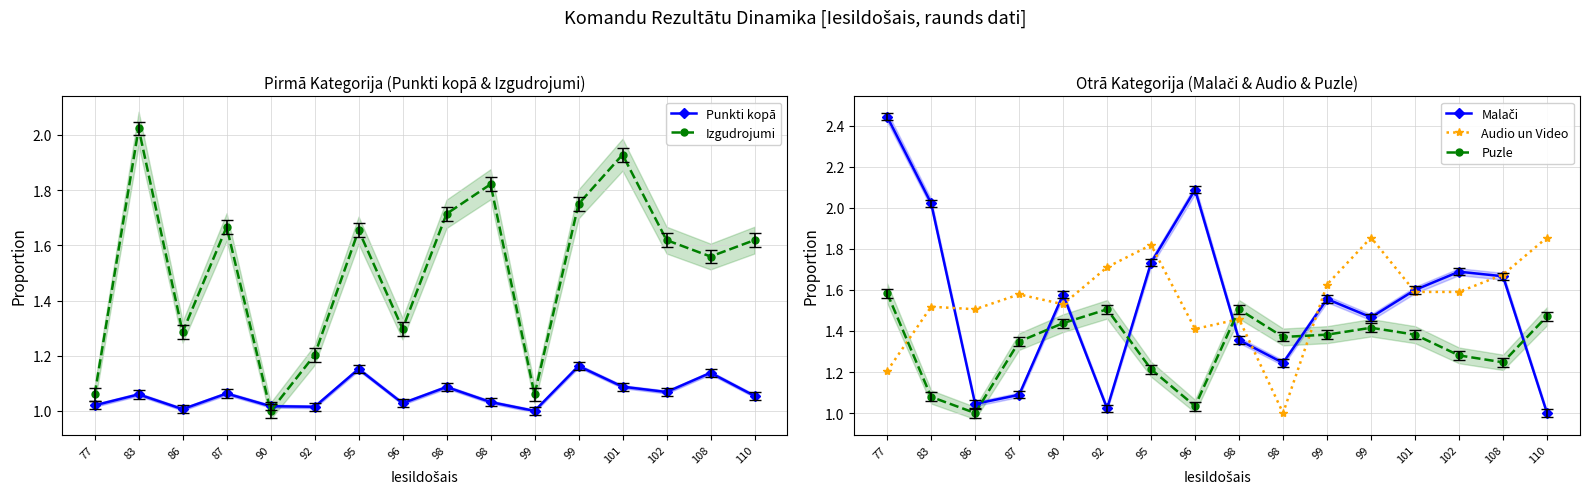

Reading right to left, what are all the values shown in this chart?

Punkti kopā: 110=1.1	108=1.1	102=1.1	101=1.1	99=1.2	99=1.0	98=1.0	98=1.1	96=1.0	95=1.2	92=1.0	90=1.0	87=1.1	86=1.0	83=1.1	77=1.0
Izgudrojumi: 110=1.6	108=1.6	102=1.6	101=1.9	99=1.8	99=1.1	98=1.8	98=1.7	96=1.3	95=1.7	92=1.2	90=1.0	87=1.7	86=1.3	83=2.0	77=1.1
Malači: 110=1.0	108=1.7	102=1.7	101=1.6	99=1.5	99=1.6	98=1.2	98=1.4	96=2.1	95=1.7	92=1.0	90=1.6	87=1.1	86=1.0	83=2.0	77=2.4
Audio un Video: 110=1.9	108=1.7	102=1.6	101=1.6	99=1.9	99=1.6	98=1.0	98=1.5	96=1.4	95=1.8	92=1.7	90=1.5	87=1.6	86=1.5	83=1.5	77=1.2
Puzle: 110=1.5	108=1.2	102=1.3	101=1.4	99=1.4	99=1.4	98=1.4	98=1.5	96=1.0	95=1.2	92=1.5	90=1.4	87=1.3	86=1.0	83=1.1	77=1.6